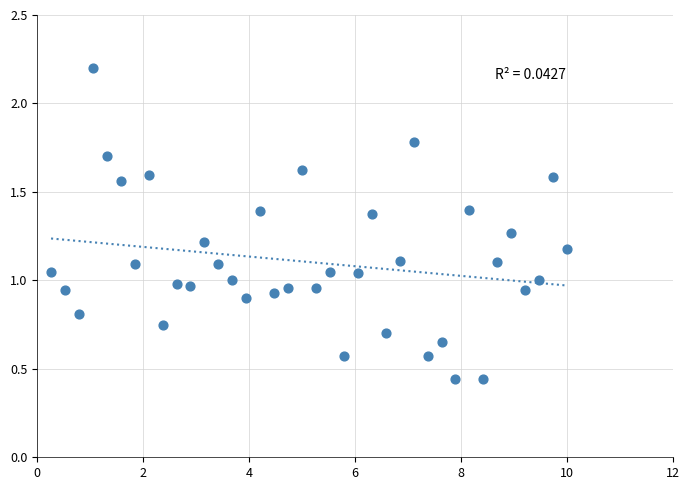

What is the range of X values (max minus min)?

9.7